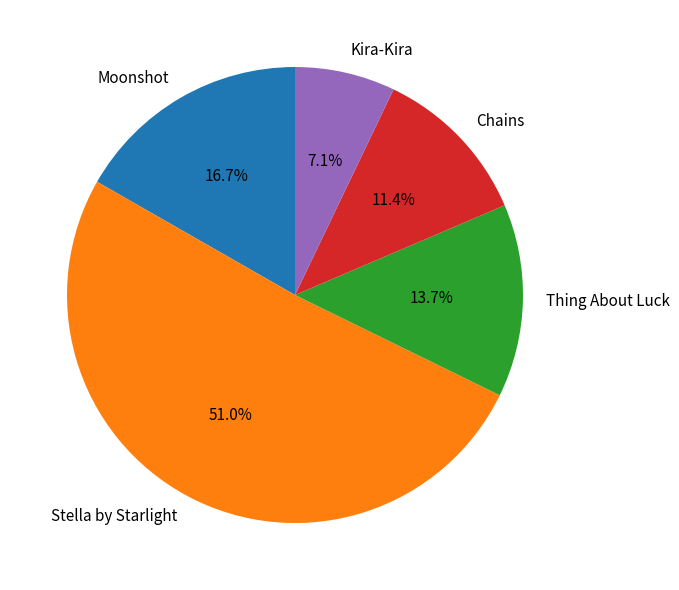

What is the total percentage of Kira-Kira and Moonshot?

23.8%